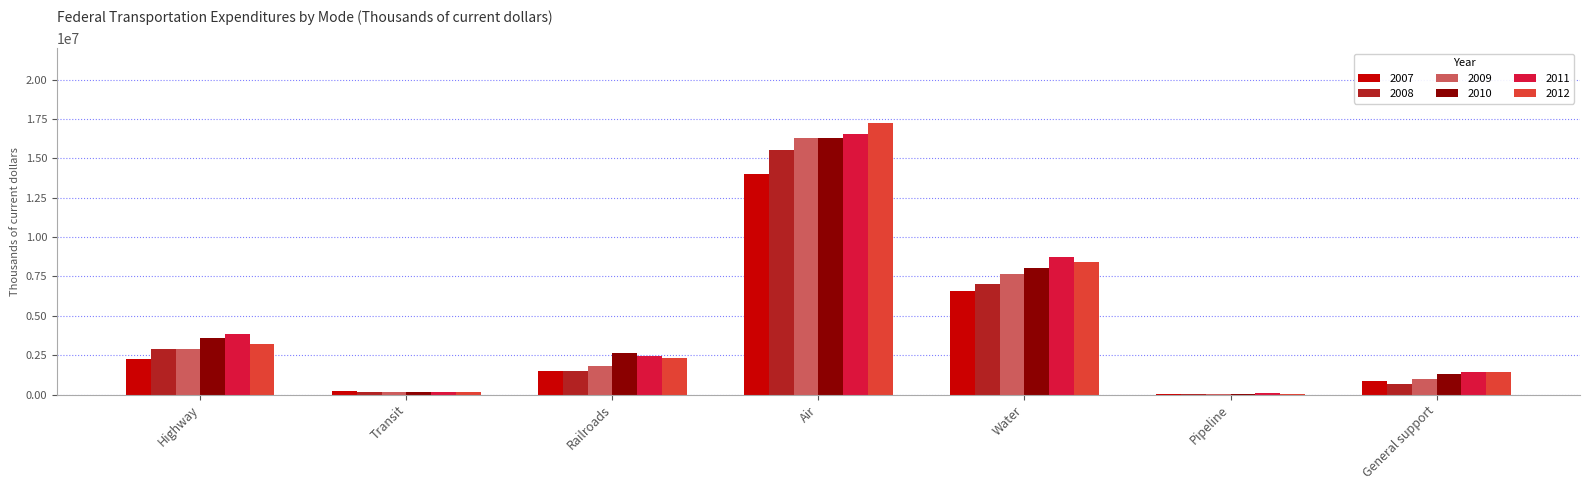

How many groups of bars are there?

7